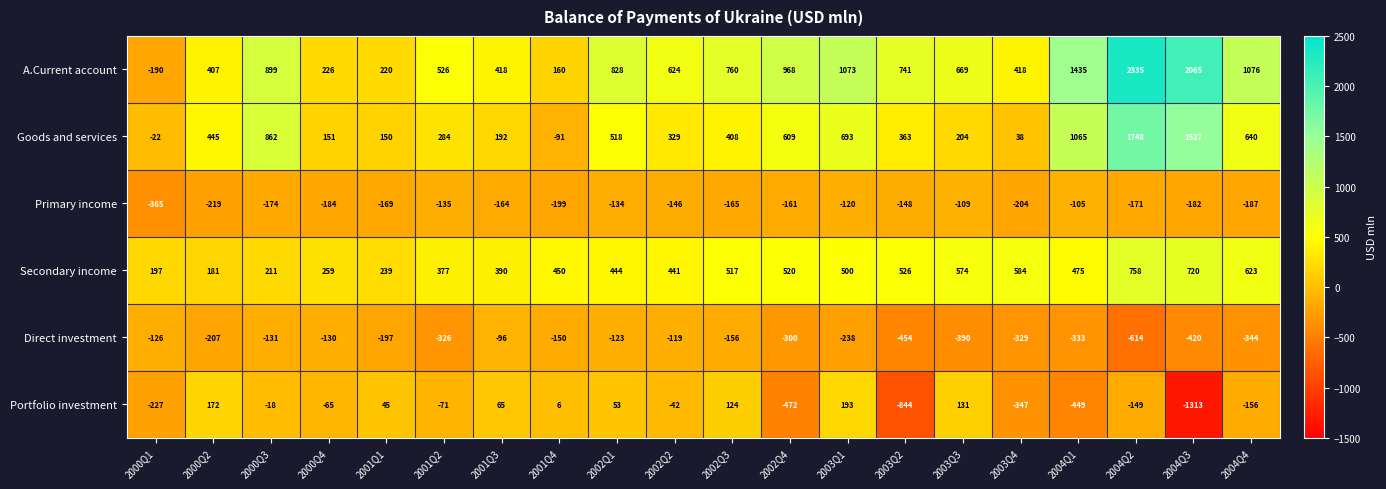

Where is Goods and services nearest to the value 828?

2000Q3